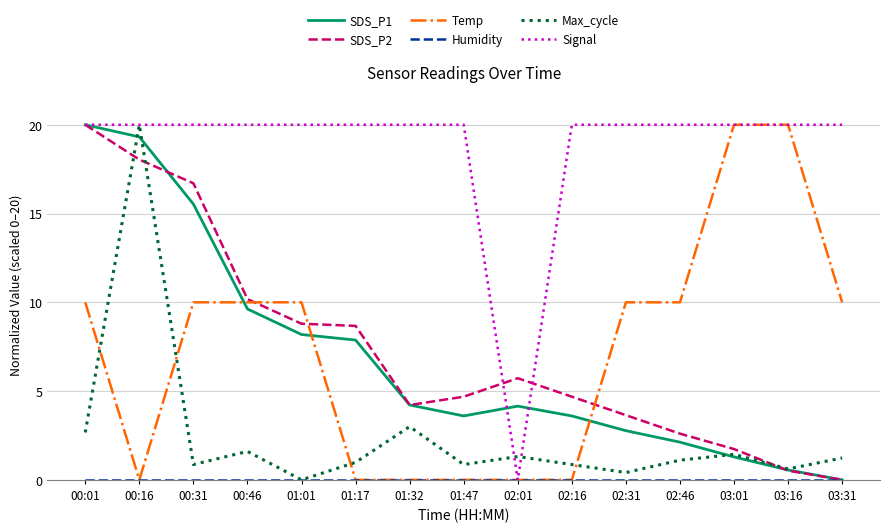

The value of Signal at 03:16 is 13.7. True or false?

False